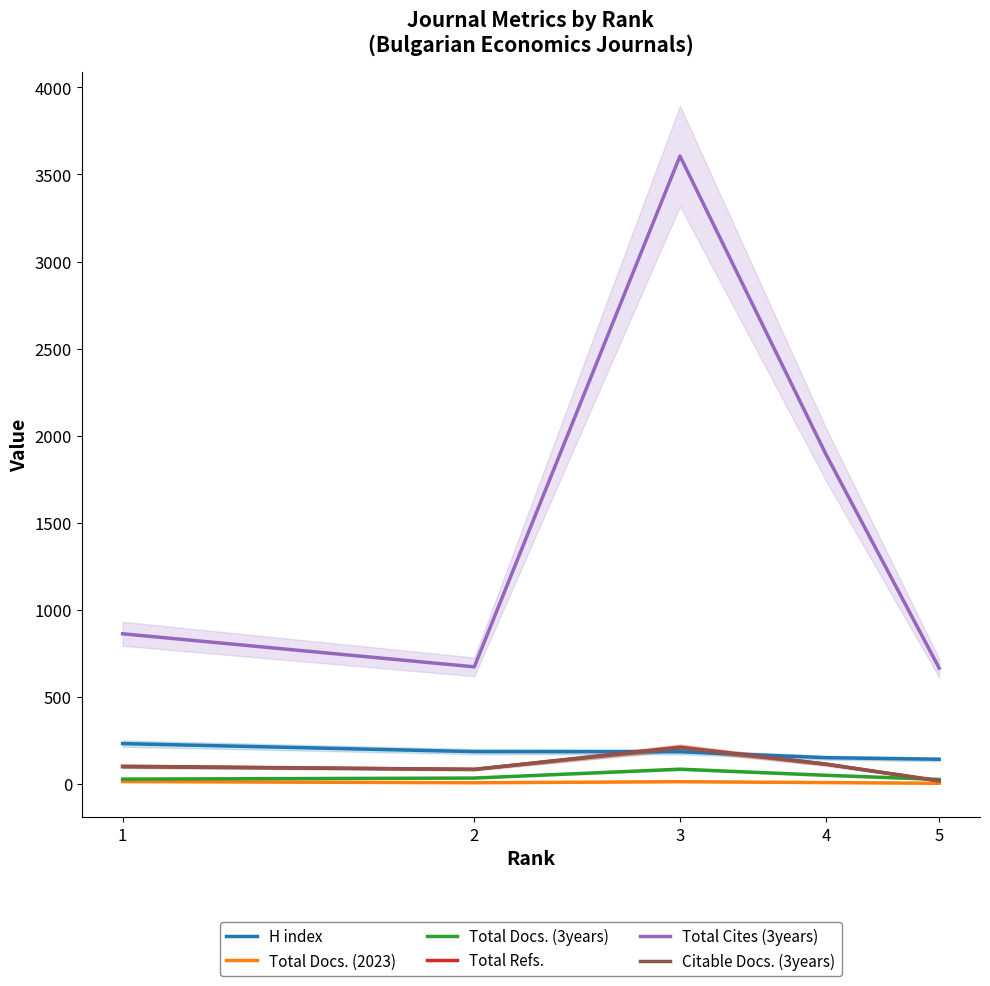

Does the chart have visible grid lines?

No